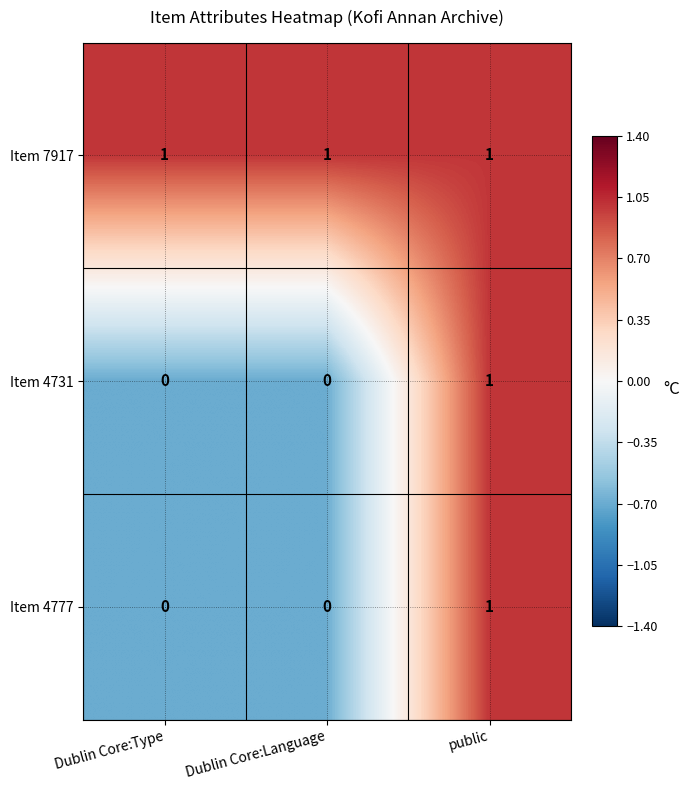

How many Item 4777 values are between 0 and 1?

3